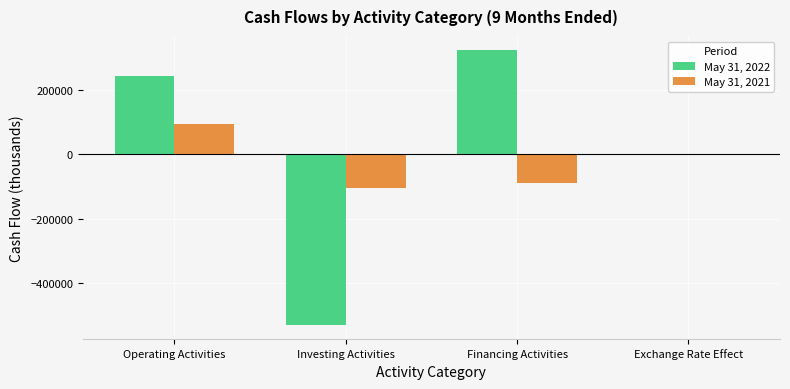

True or false: May 31, 2021 has a value of -88157 at Financing Activities.

True